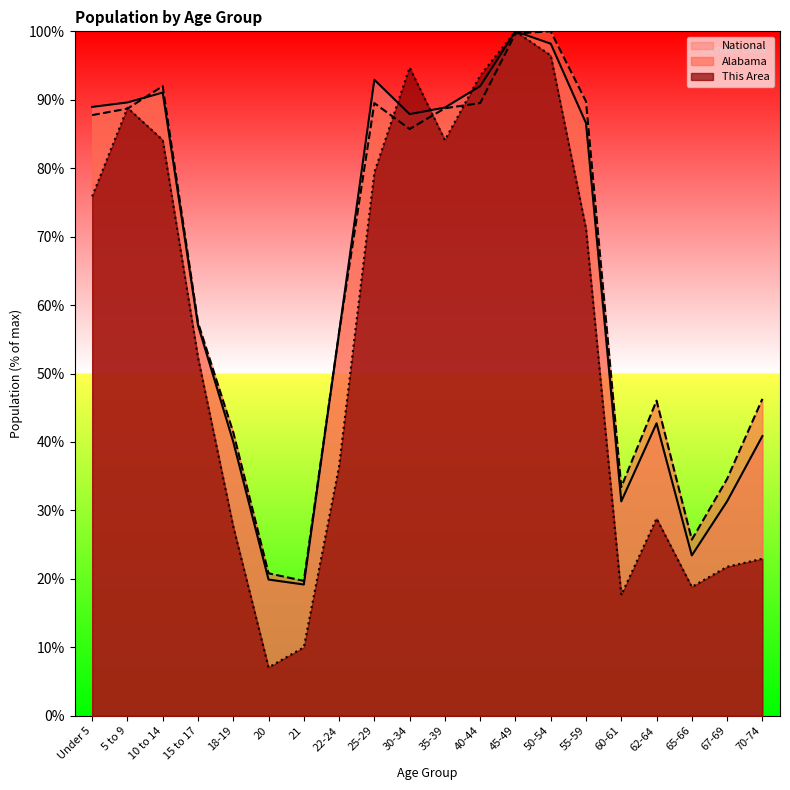

At which label does National reach its peak?

45-49